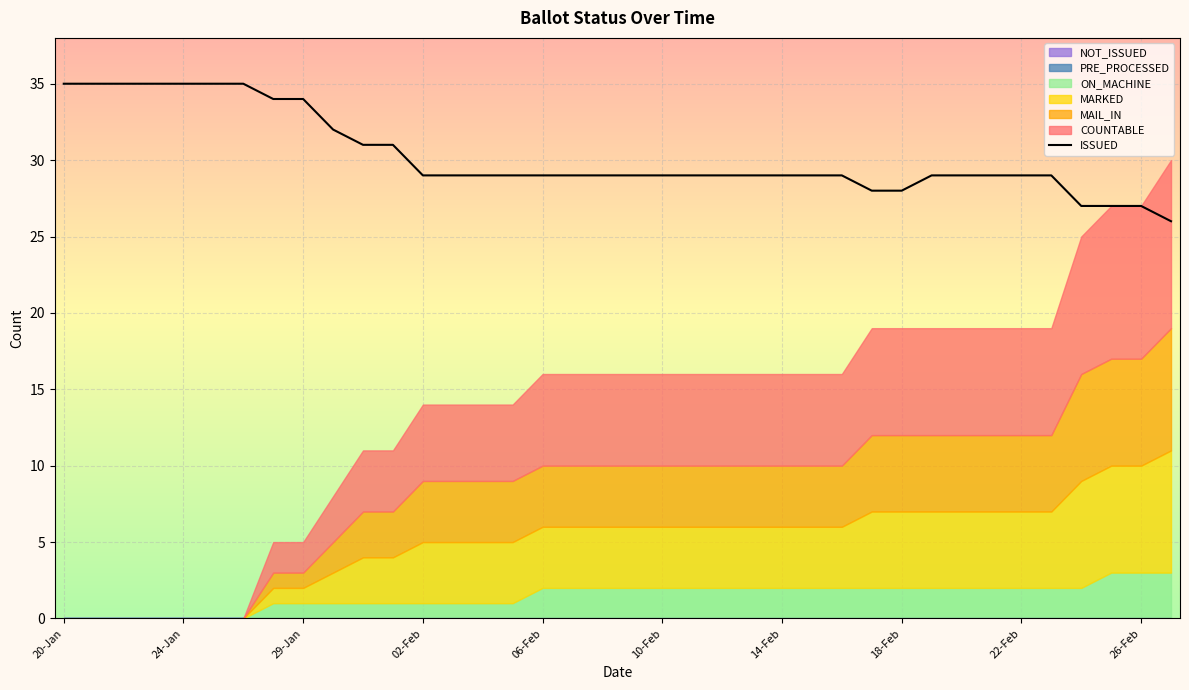

What is the maximum value shown in the chart?

35